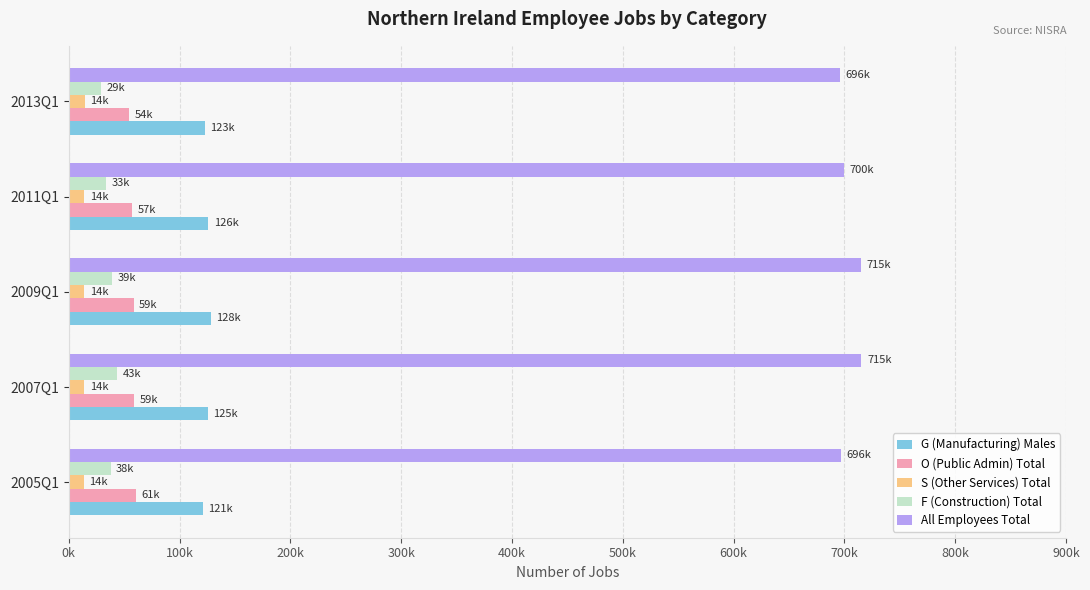

What are all the series names shown in the legend?

G (Manufacturing) Males, O (Public Admin) Total, S (Other Services) Total, F (Construction) Total, All Employees Total